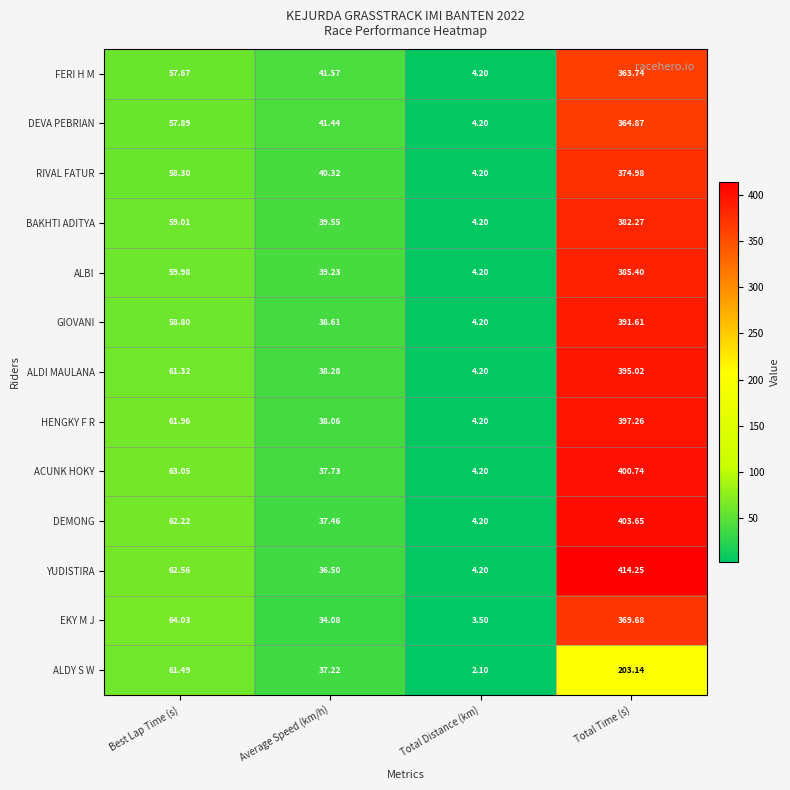

Which category has the lowest value in the ACUNK HOKY series?

Total Distance (km)